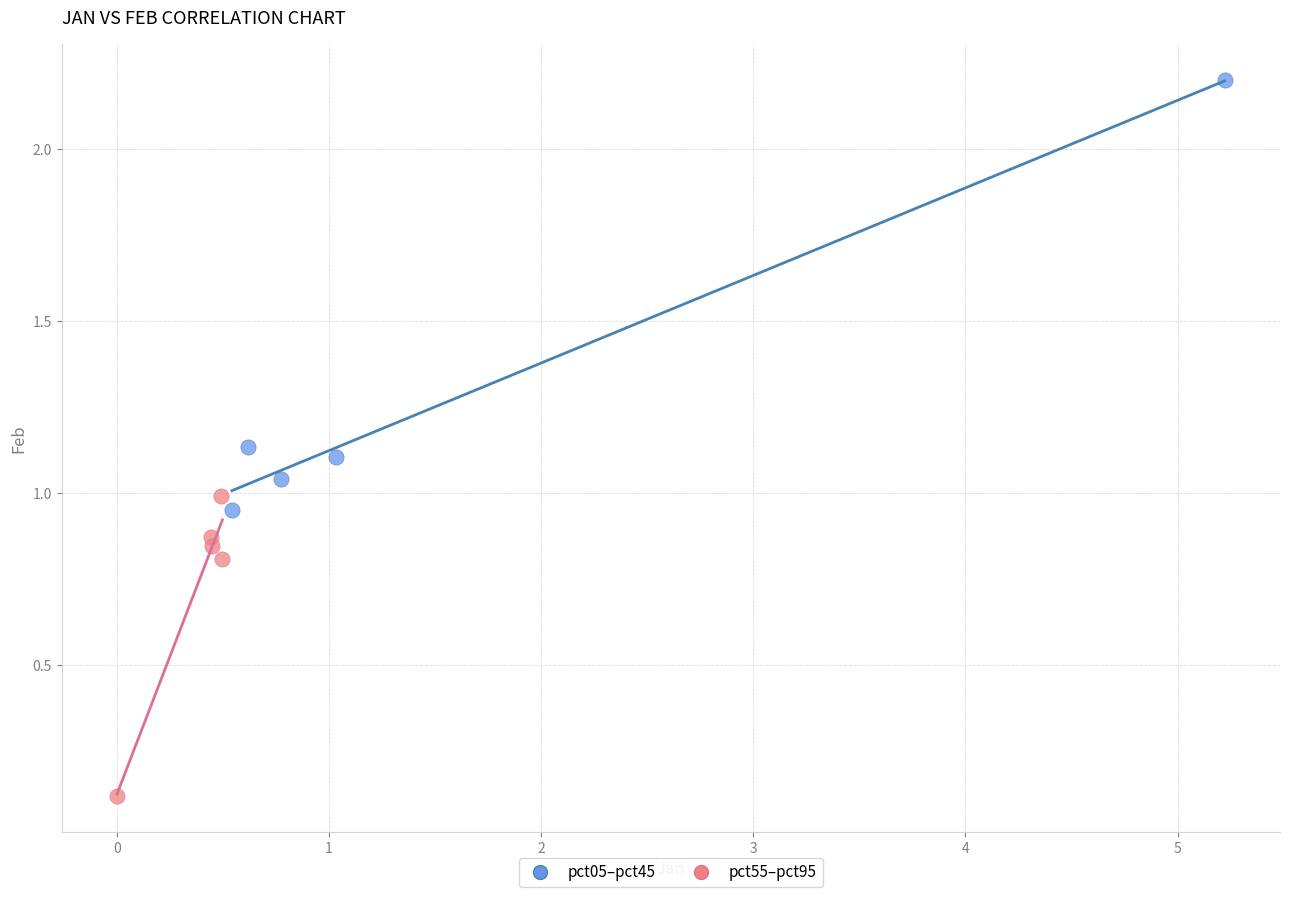

Which series contains the lowest Y value?

pct55–pct95